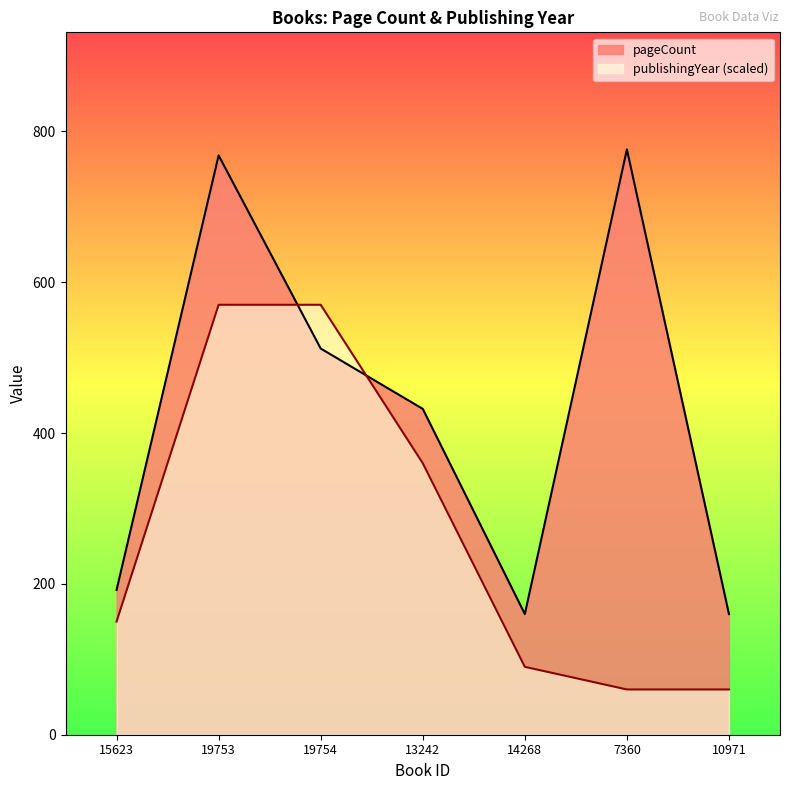

List the labels in order of pageCount value, smallest first.

14268, 10971, 15623, 13242, 19754, 19753, 7360